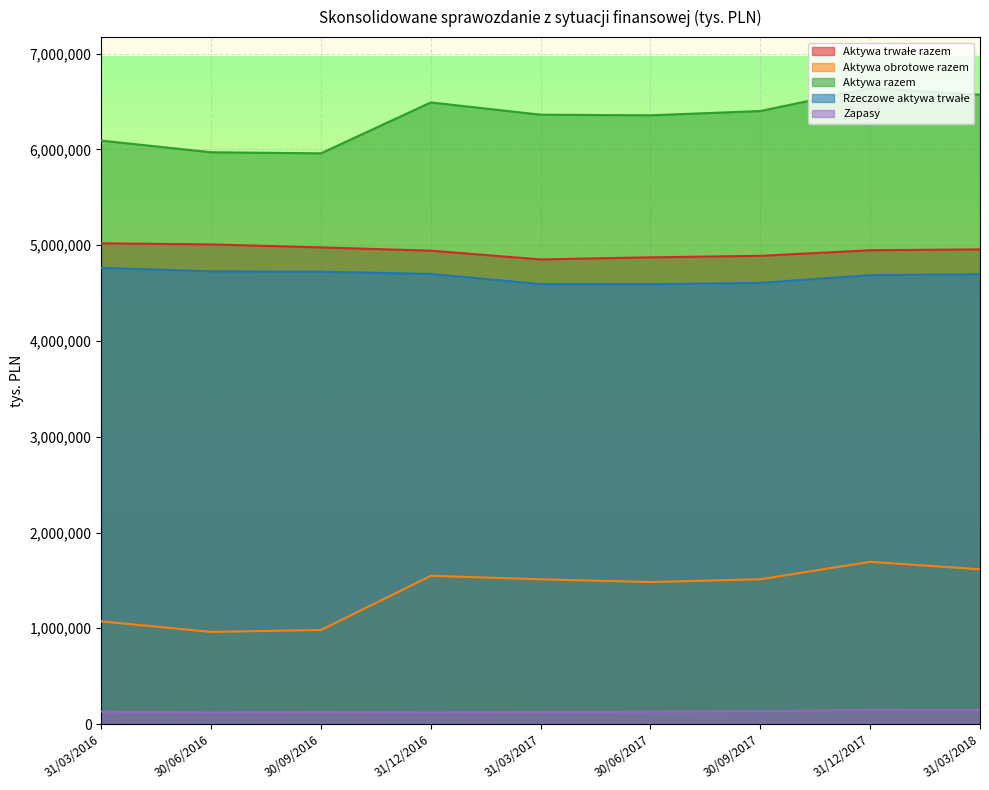

Where is Aktywa razem nearest to the value 6300480?

30/06/2017